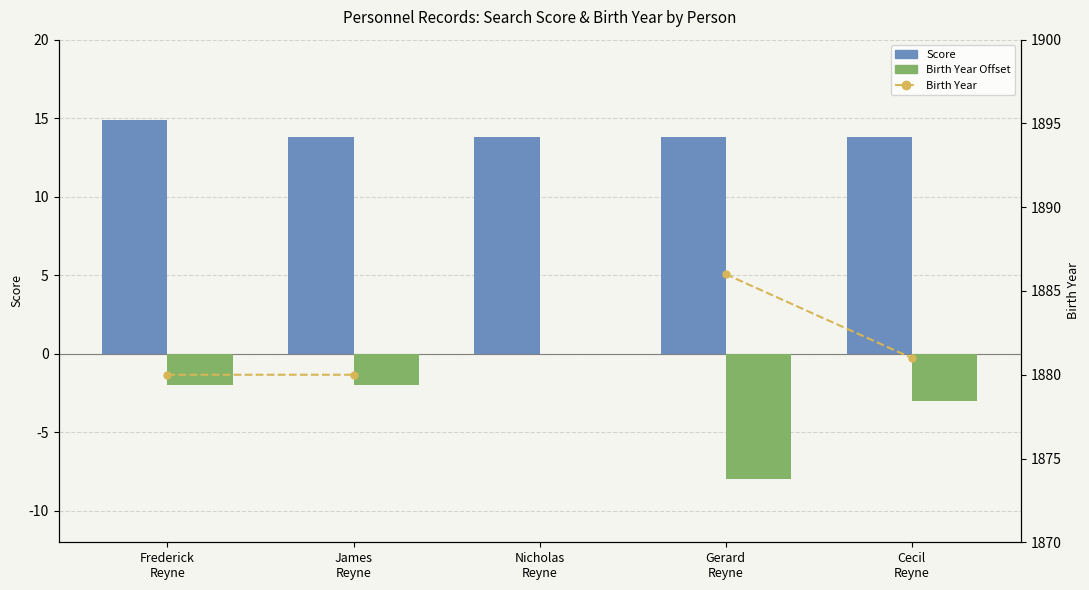

Which series has the largest total across all categories?

Score